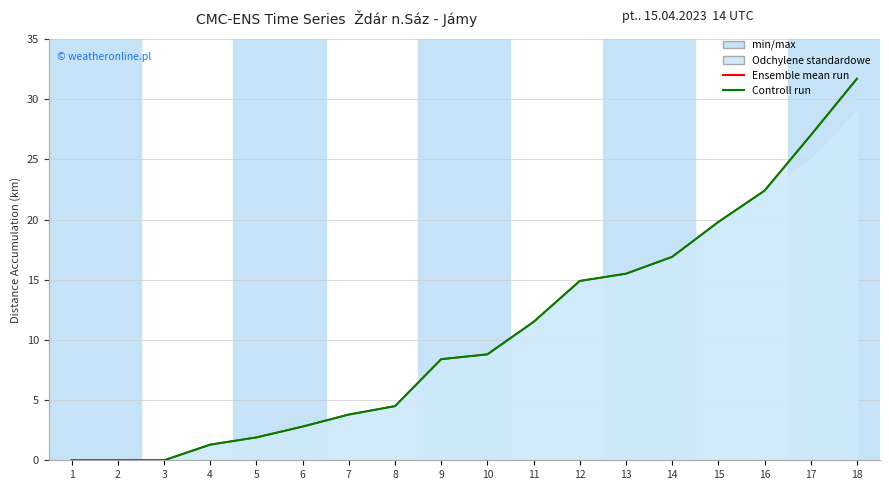

Between 2 and 13, which is larger?

13